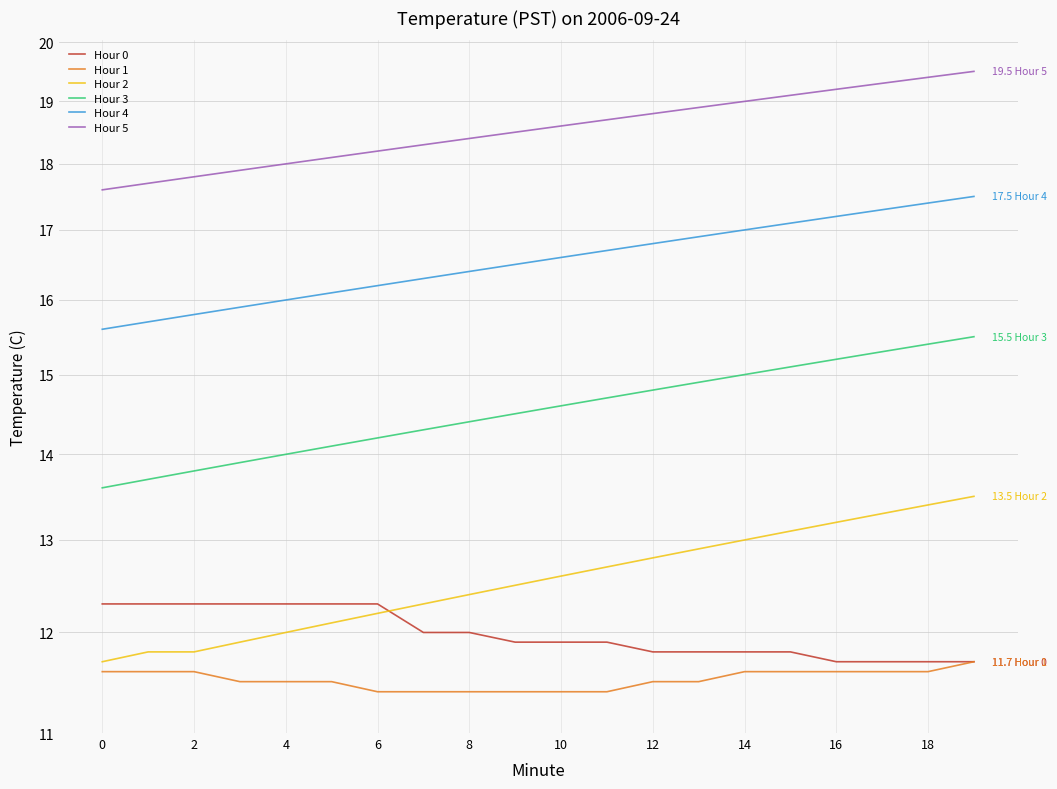

Reading left to right, transcribe all the data shown in this chart.

Hour 0: 12.3	12.3	12.3	12.3	12.3	12.3	12.3	12.0	12.0	11.9	11.9	11.9	11.8	11.8	11.8	11.8	11.7	11.7	11.7	11.7
Hour 1: 11.6	11.6	11.6	11.5	11.5	11.5	11.4	11.4	11.4	11.4	11.4	11.4	11.5	11.5	11.6	11.6	11.6	11.6	11.6	11.7
Hour 2: 11.7	11.8	11.8	11.9	12.0	12.1	12.2	12.3	12.4	12.5	12.6	12.7	12.8	12.9	13.0	13.1	13.2	13.3	13.4	13.5
Hour 3: 13.6	13.7	13.8	13.9	14.0	14.1	14.2	14.3	14.4	14.5	14.6	14.7	14.8	14.9	15.0	15.1	15.2	15.3	15.4	15.5
Hour 4: 15.6	15.7	15.8	15.9	16.0	16.1	16.2	16.3	16.4	16.5	16.6	16.7	16.8	16.9	17.0	17.1	17.2	17.3	17.4	17.5
Hour 5: 17.6	17.7	17.8	17.9	18.0	18.1	18.2	18.3	18.4	18.5	18.6	18.7	18.8	18.9	19.0	19.1	19.2	19.3	19.4	19.5